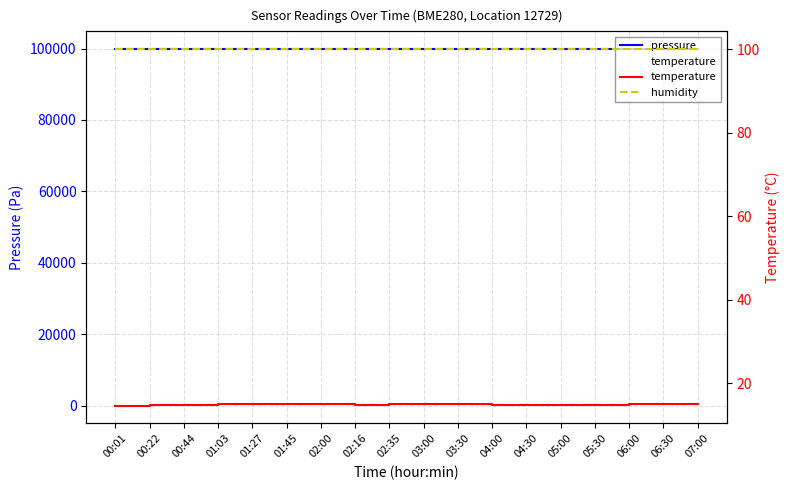

Is it true that humidity equals 162.2 at 00:44?

False